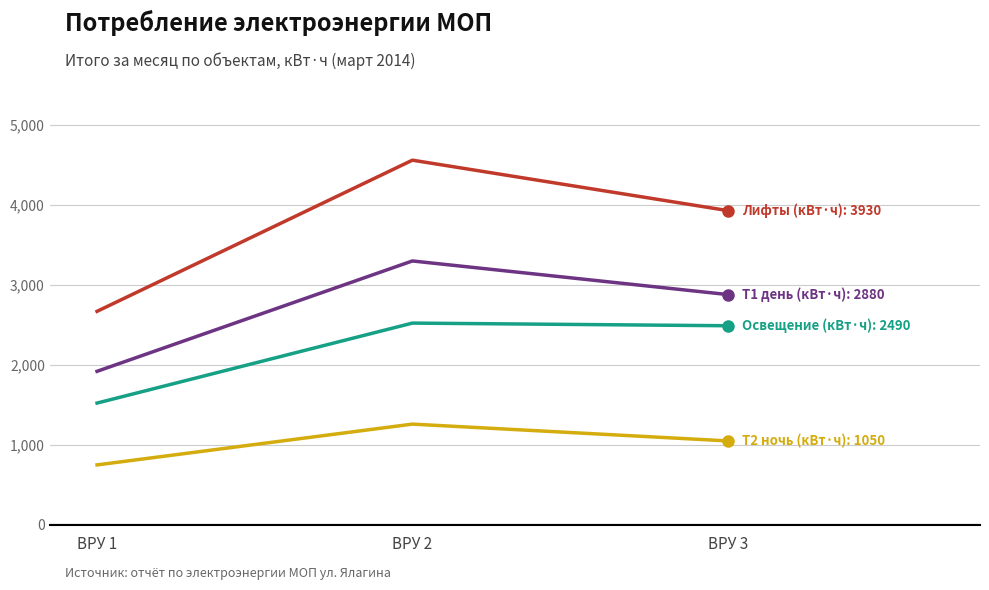

What is the smallest value displayed?

750